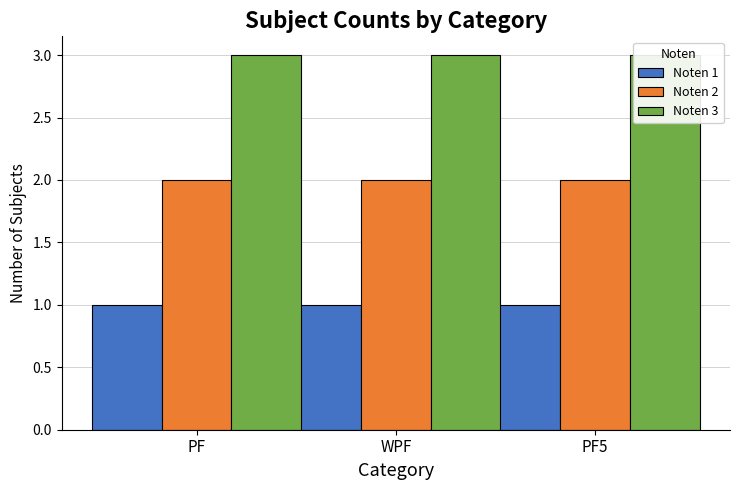

Rank the series by their average value, from lowest to highest.

Noten 1, Noten 2, Noten 3